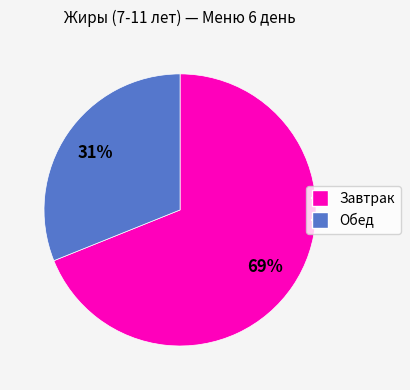

To the nearest percent, what is the average slice percentage?

50%